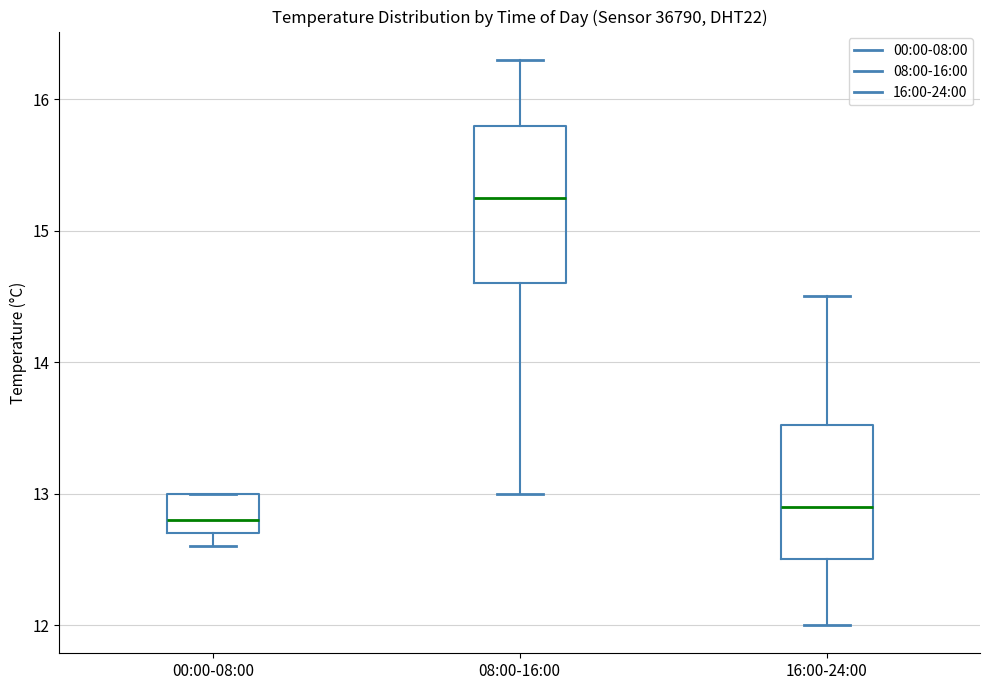

Which box is the tallest, from its lower edge to its upper edge?

08:00-16:00